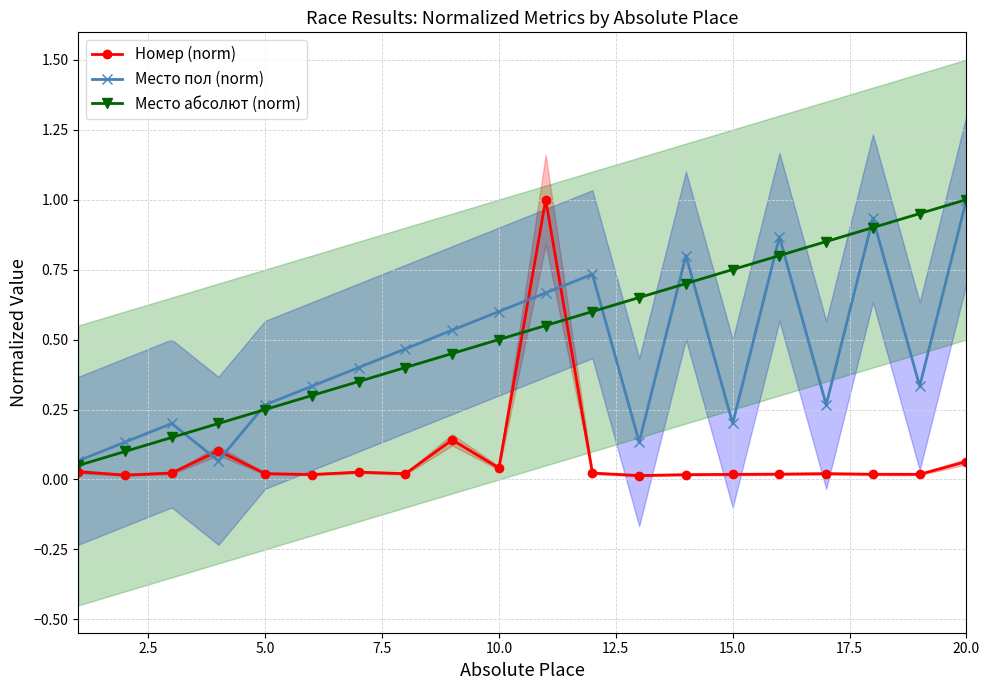

True or false: Номер (norm) has more than 2 interior local peaks.

True